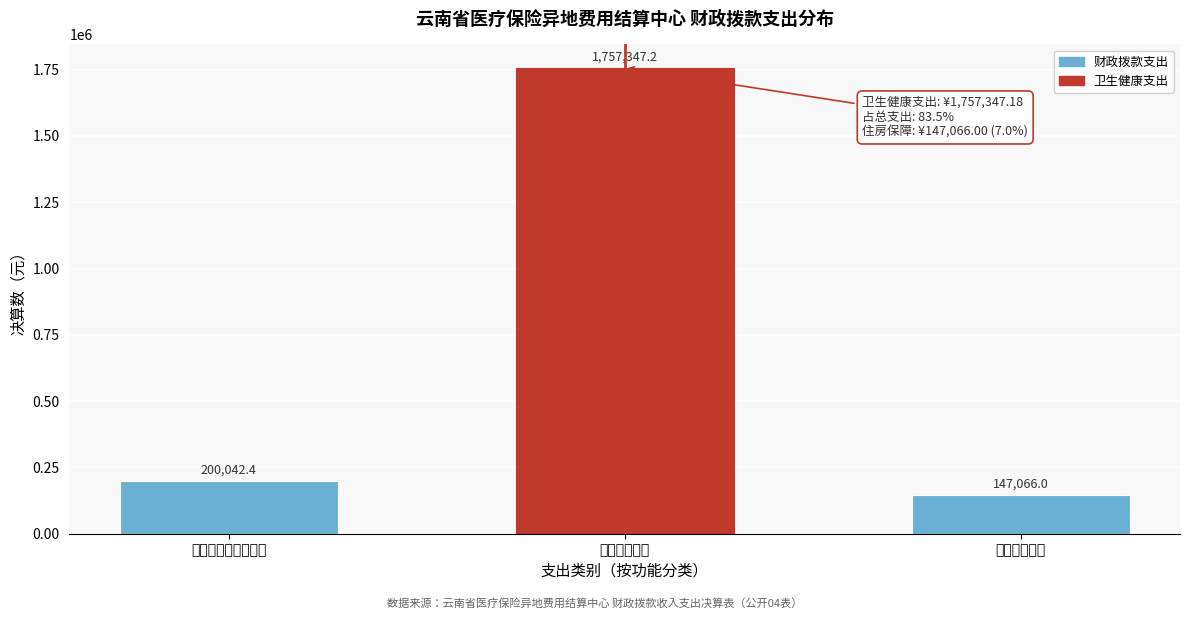

Reading right to left, extract all data points from this chart.

147066.0	1757347.2	200042.4